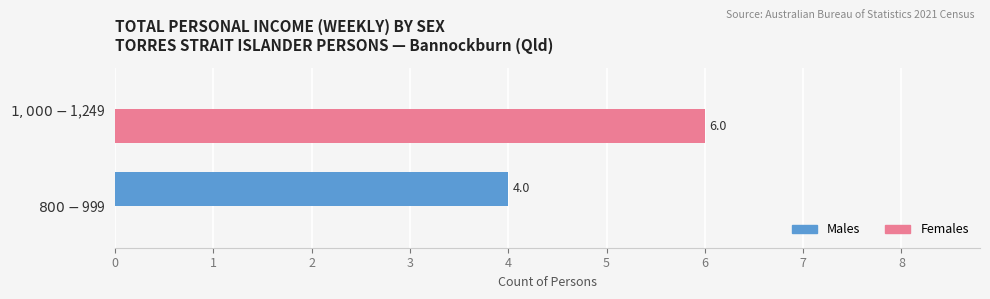

What is the sum of all Males values?

4